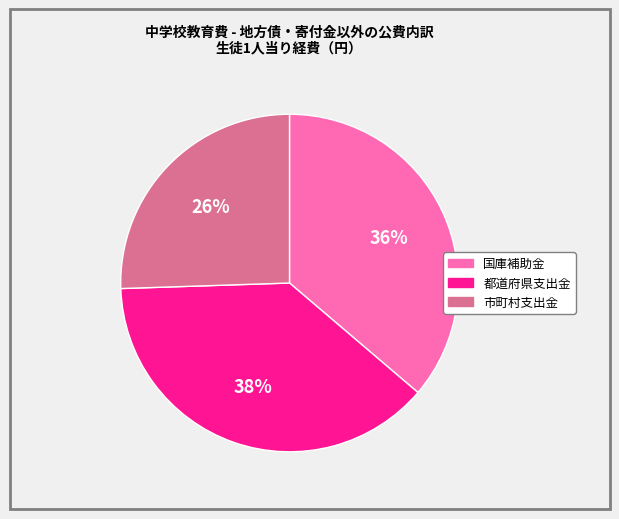

The 都道府県支出金 slice represents 45% of the pie. True or false?

False